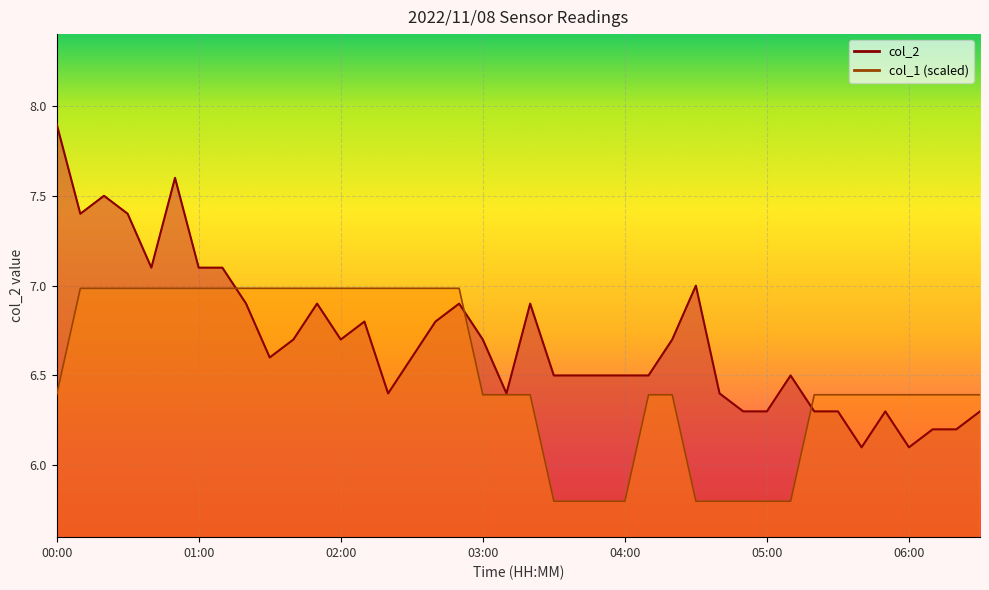

At 34, list the series in order from largest to smallest.

col_1 line, col_2 line